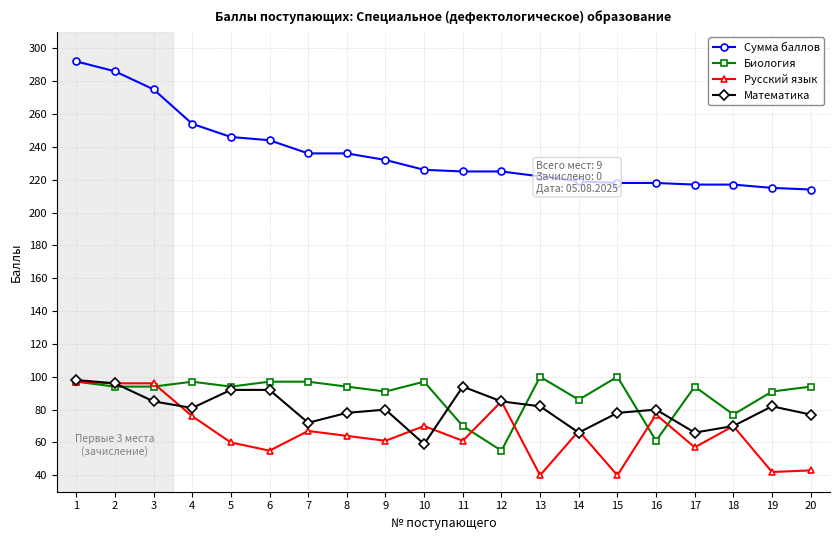

What is the average value of the Сумма баллов series?

236